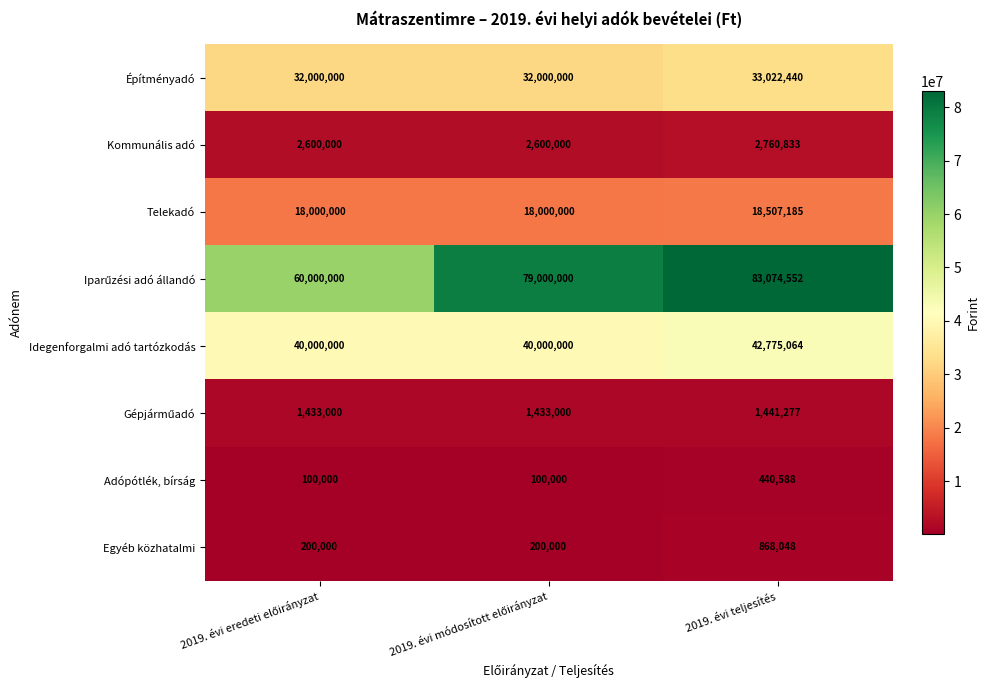

What is the difference between the maximum and minimum values in the Idegenforgalmi adó tartózkodás series?

2775064